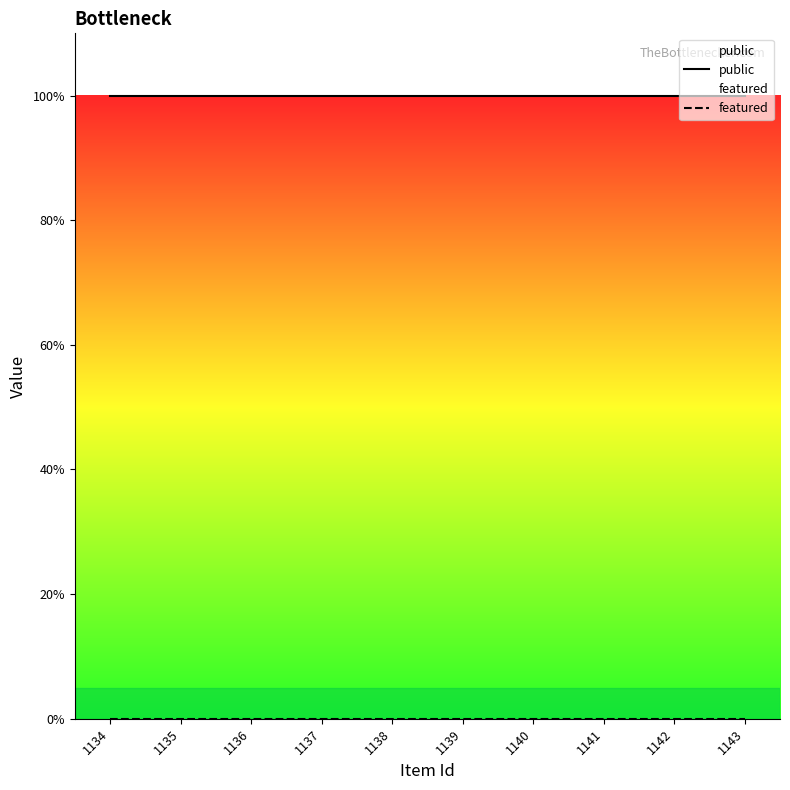

List the labels in order of featured value, largest first.

1134, 1135, 1136, 1137, 1138, 1139, 1140, 1141, 1142, 1143